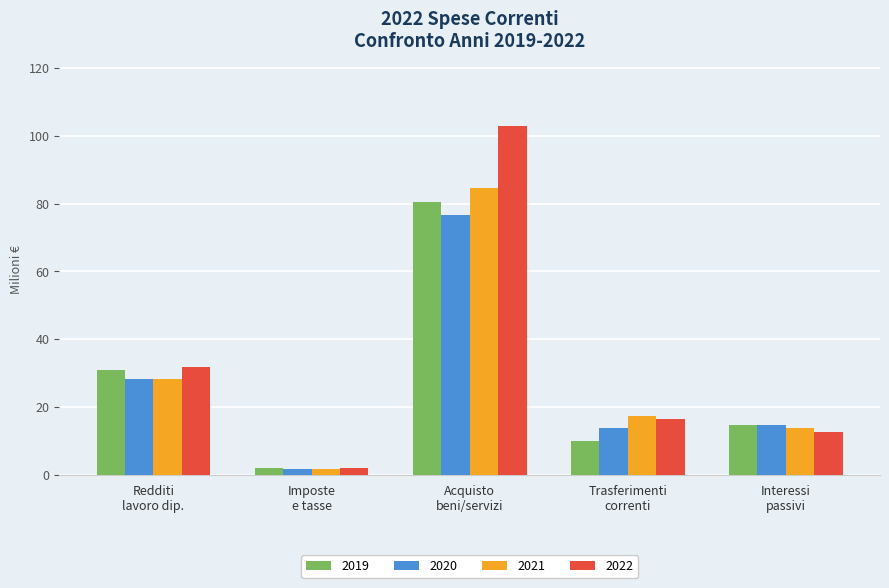

What is the difference between the maximum and minimum values in the 2020 series?

74.9